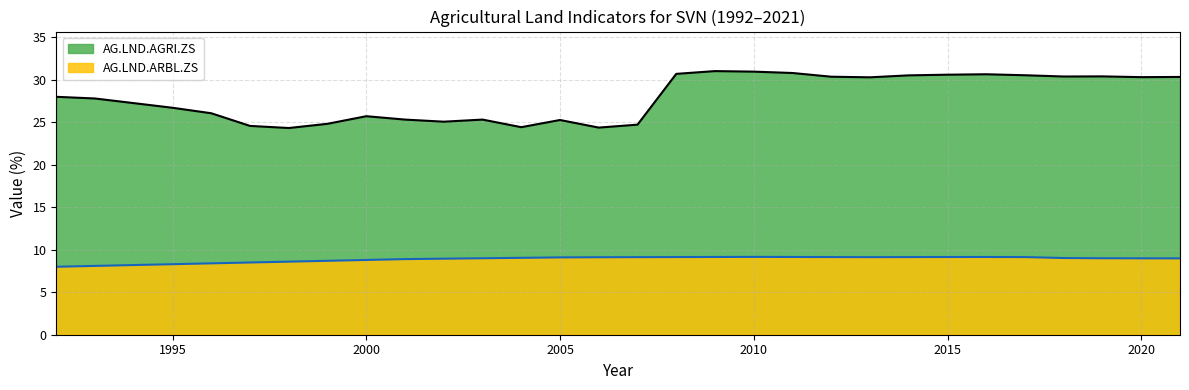

Reading right to left, what are all the values shown in this chart?

AG.LND.AGRI.ZS: 2021=30.3	2020=30.3	2019=30.4	2018=30.4	2017=30.5	2016=30.7	2015=30.6	2014=30.5	2013=30.3	2012=30.4	2011=30.8	2010=31.0	2009=31.0	2008=30.7	2007=24.7	2006=24.4	2005=25.3	2004=24.4	2003=25.3	2002=25.1	2001=25.3	2000=25.7	1999=24.8	1998=24.3	1997=24.6	1996=26.1	1995=26.7	1994=27.3	1993=27.8	1992=28.0
AG.LND.ARBL.ZS: 2021=9.0	2020=9.0	2019=9.0	2018=9.0	2017=9.1	2016=9.1	2015=9.1	2014=9.1	2013=9.1	2012=9.1	2011=9.2	2010=9.2	2009=9.2	2008=9.1	2007=9.1	2006=9.1	2005=9.1	2004=9.1	2003=9.0	2002=8.9	2001=8.9	2000=8.8	1999=8.7	1998=8.6	1997=8.5	1996=8.4	1995=8.3	1994=8.2	1993=8.1	1992=8.0